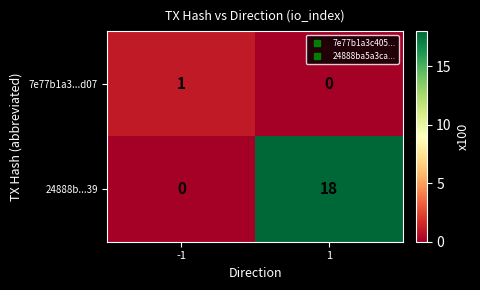

At 1, list the series in order from smallest to largest.

7e77b1a3...d07, 24888b...39